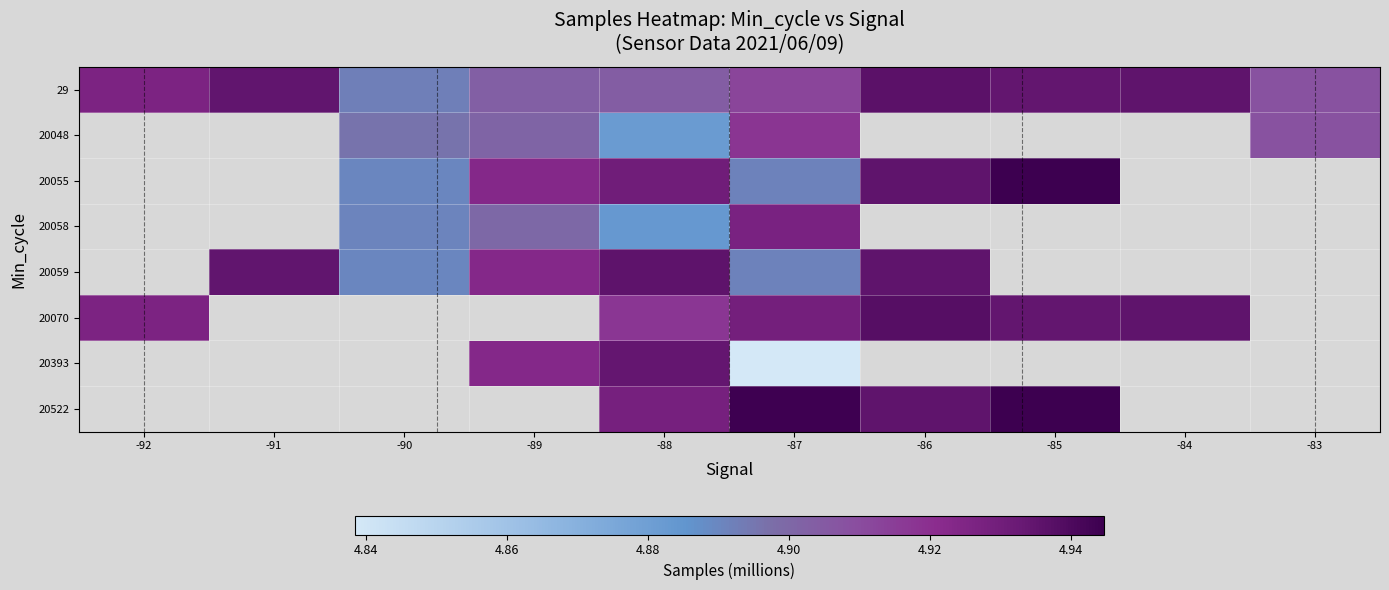

Which category has the lowest value across all series?

-87